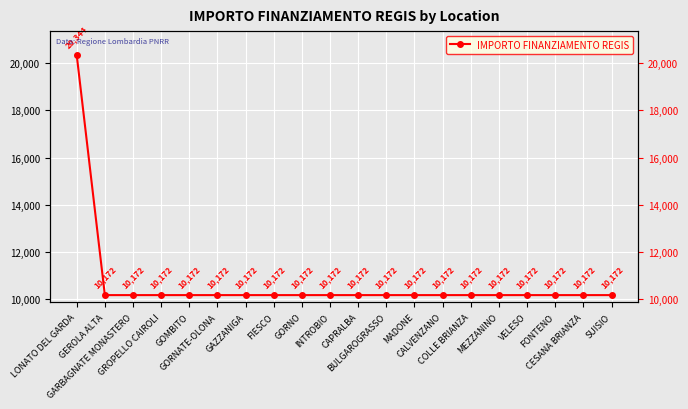

Reading left to right, extract all data points from this chart.

20344	10172	10172	10172	10172	10172	10172	10172	10172	10172	10172	10172	10172	10172	10172	10172	10172	10172	10172	10172